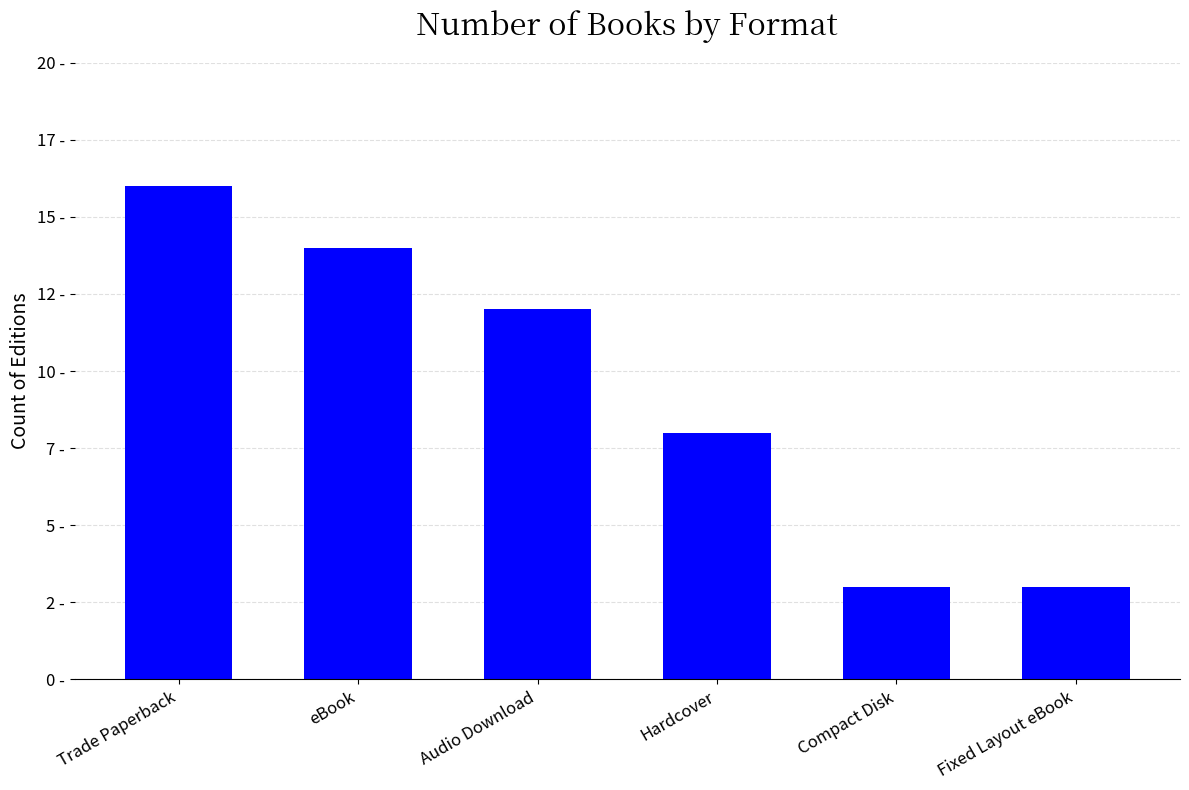

Are the bars horizontal?

No